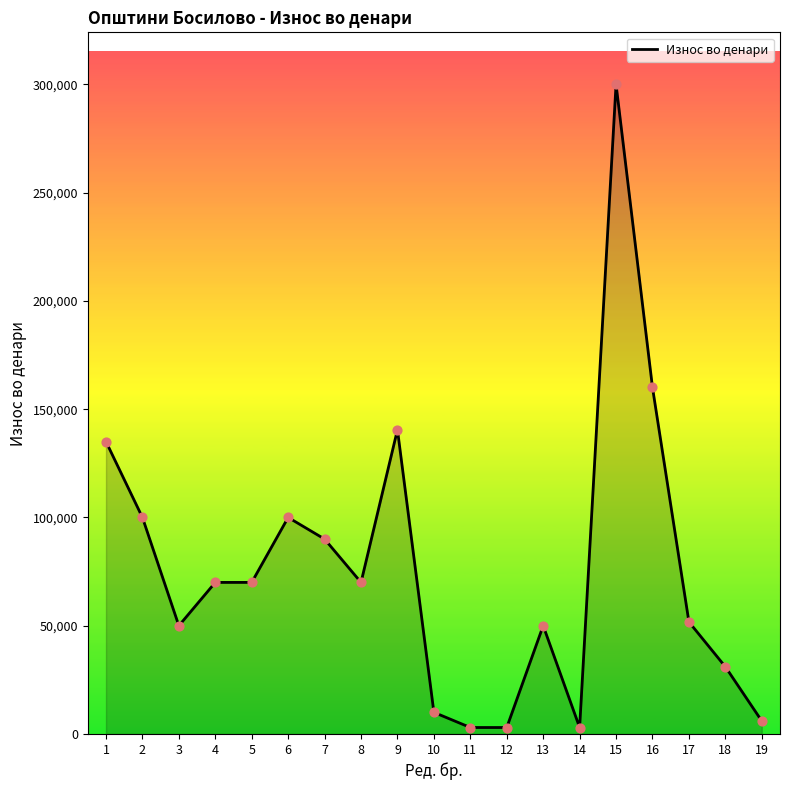

What is the ratio of the value at 19 to the value at 3?

0.1